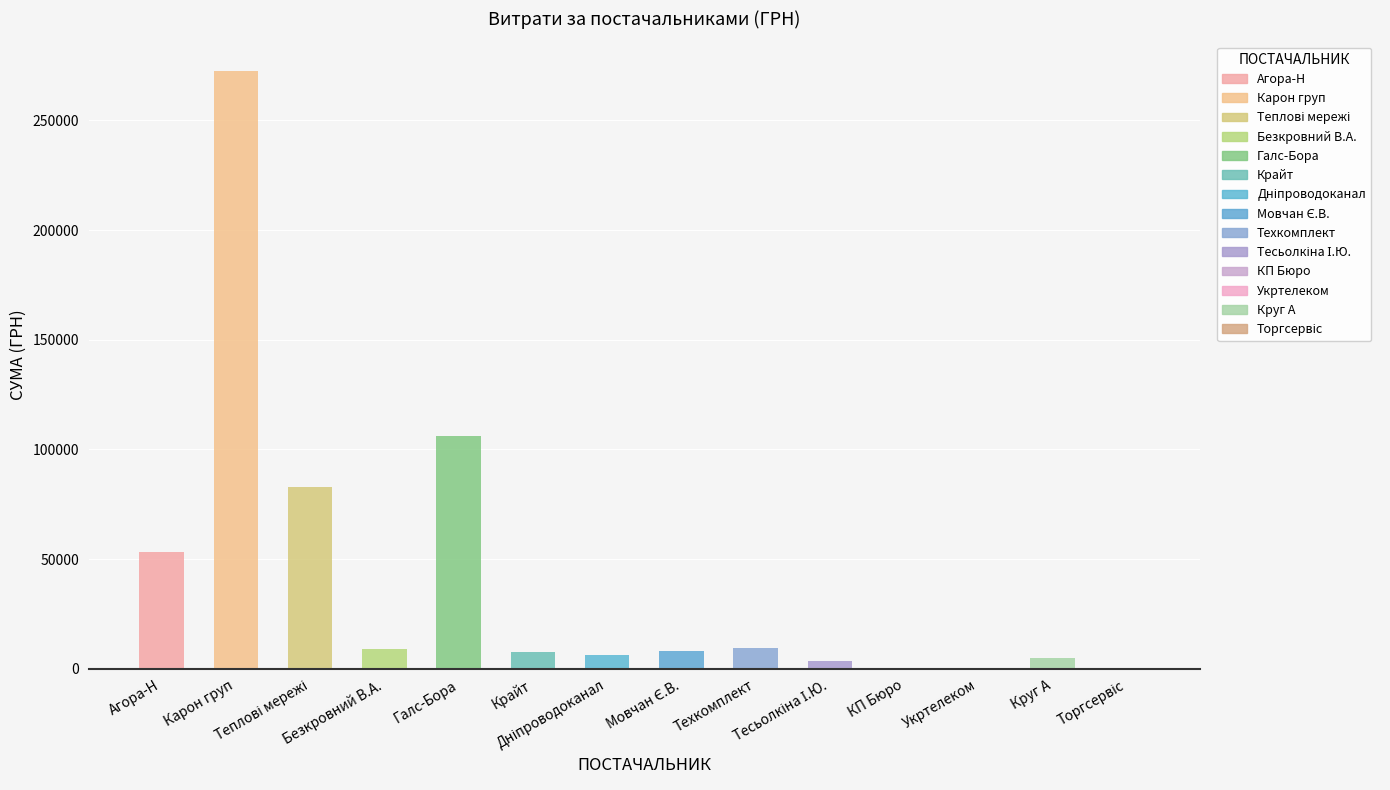

What is the ratio of the value at ТОВ "ВКП "Техкомплект" to the value at ТОВ "Агора-Н"?

0.2